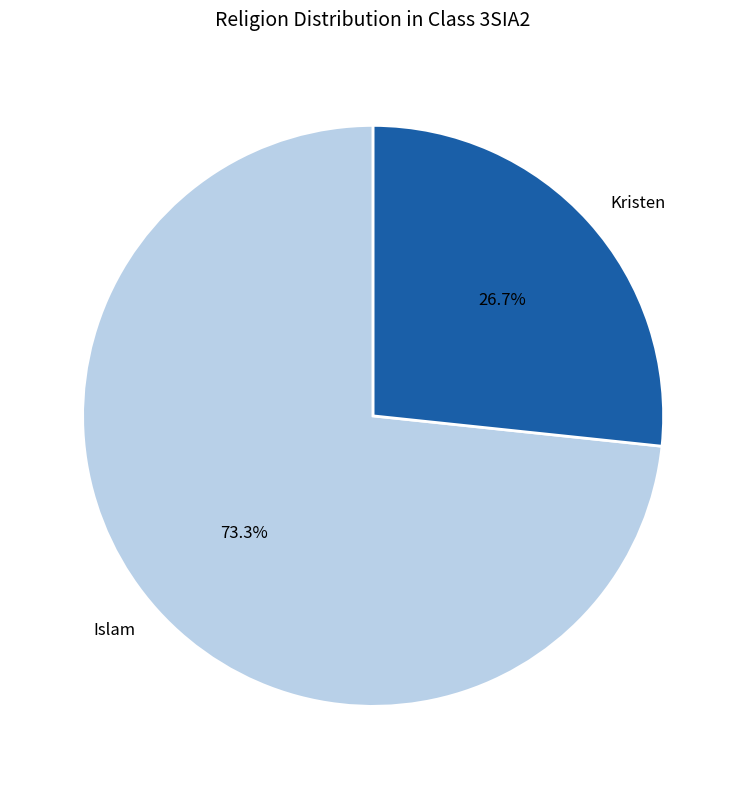

Which category has the biggest portion of the pie?

Islam